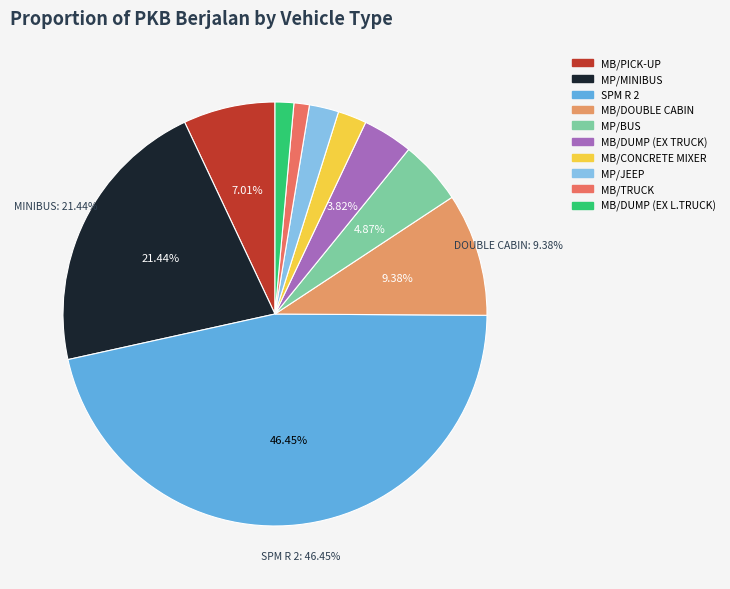

Does any single category account for the majority?

No